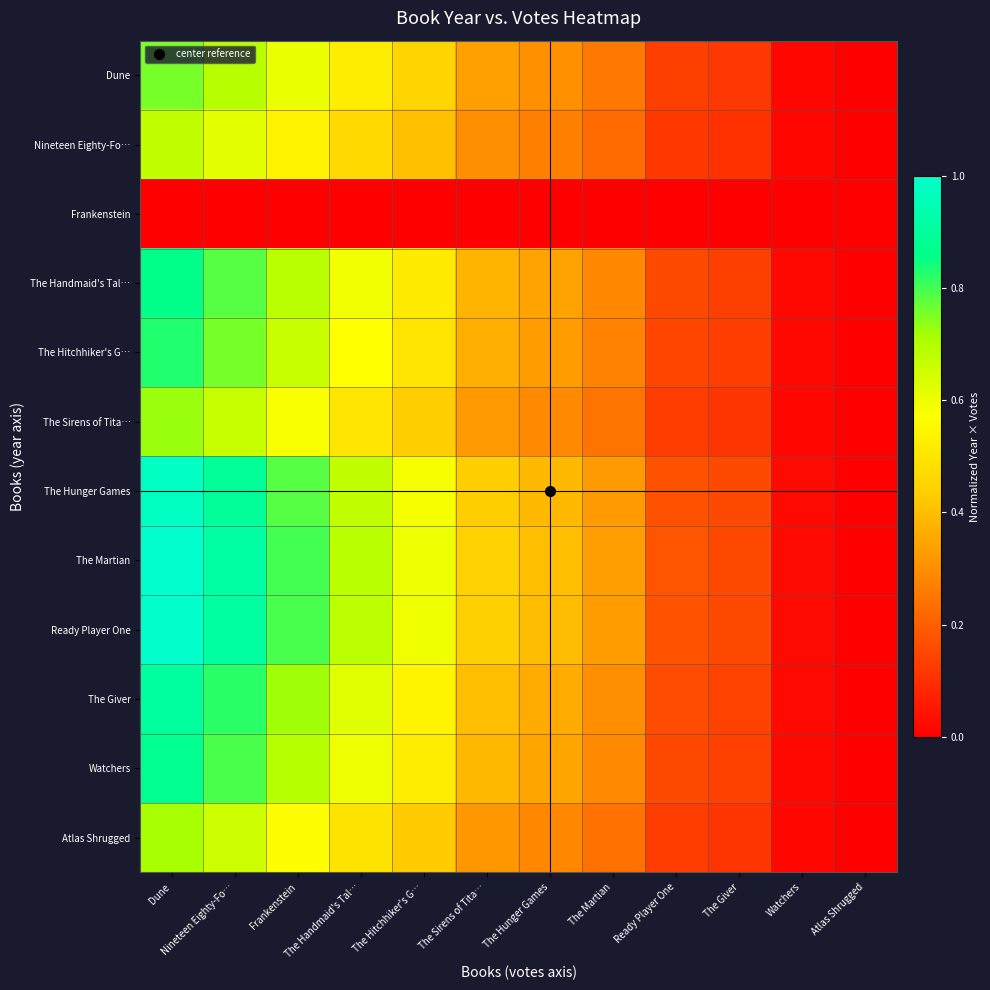

Between The Sirens of Tita… and Ready Player One, which series saw the biggest shift?

The Martian